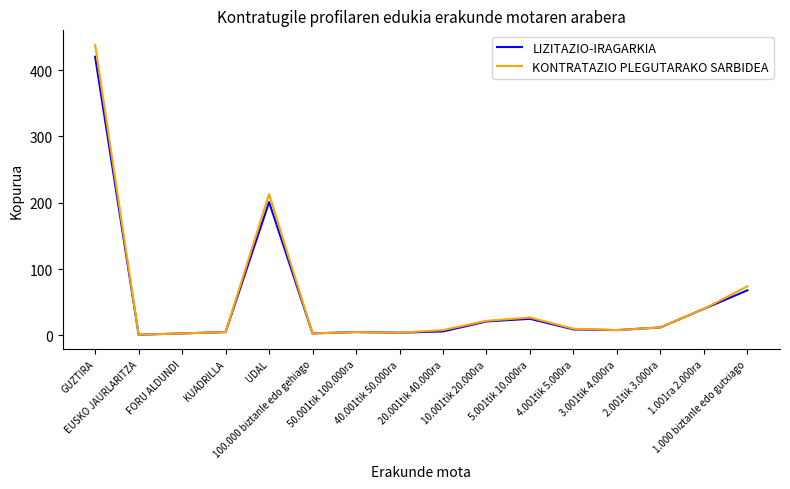

Which series has the largest range (max minus min)?

KONTRATAZIO PLEGUTARAKO SARBIDEA